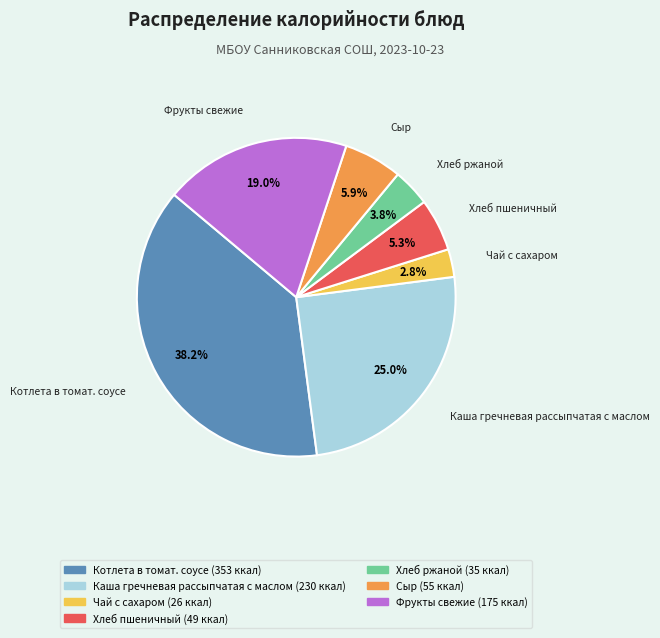

Approximately how many times larger is the value at Каша гречневая рассыпчатая с маслом compared to Фрукты свежие?

1.3